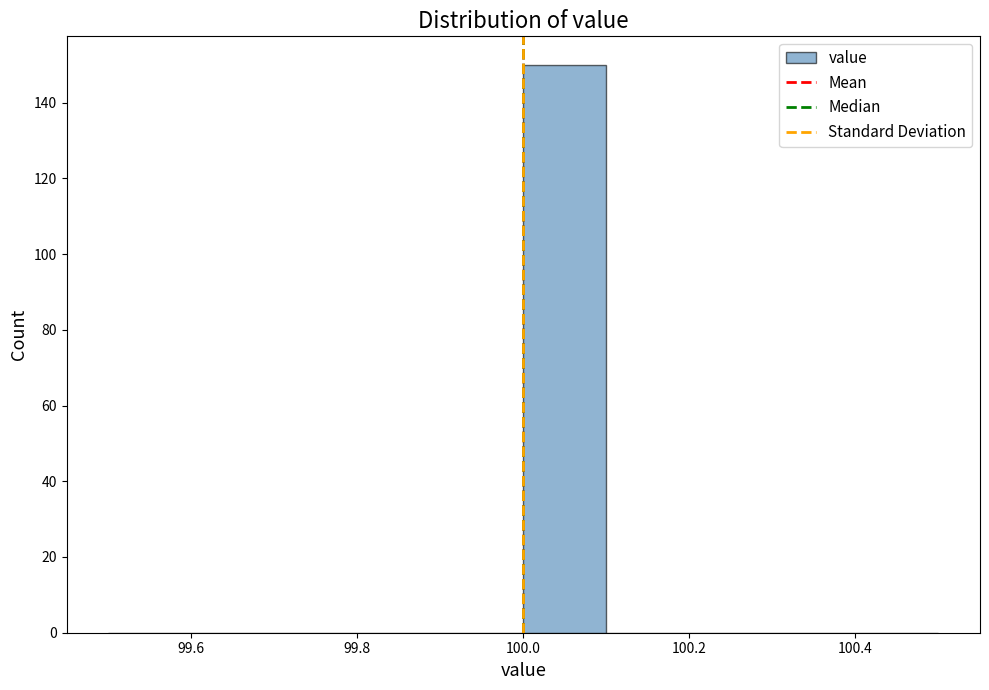

Which range on the x-axis has the tallest bar?

100.0 to 100.1